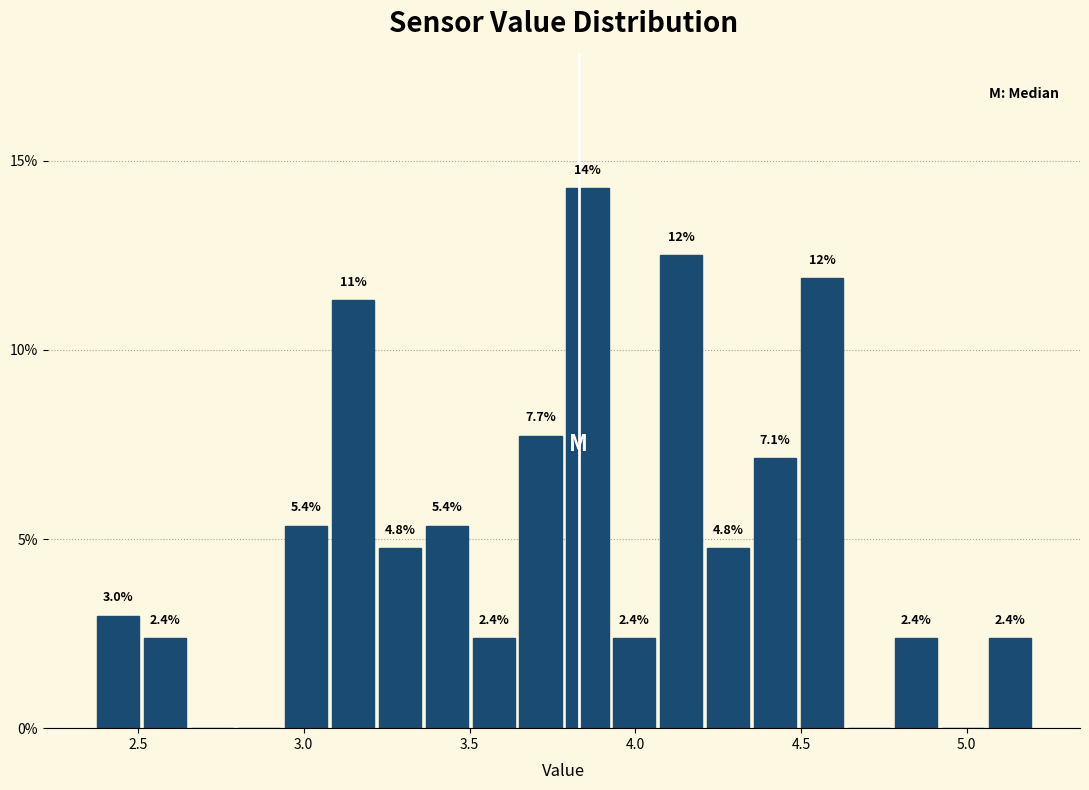

Around what value on the x-axis is the tallest bar? Give the approximate position of its centre, as read against the axis.

3.85